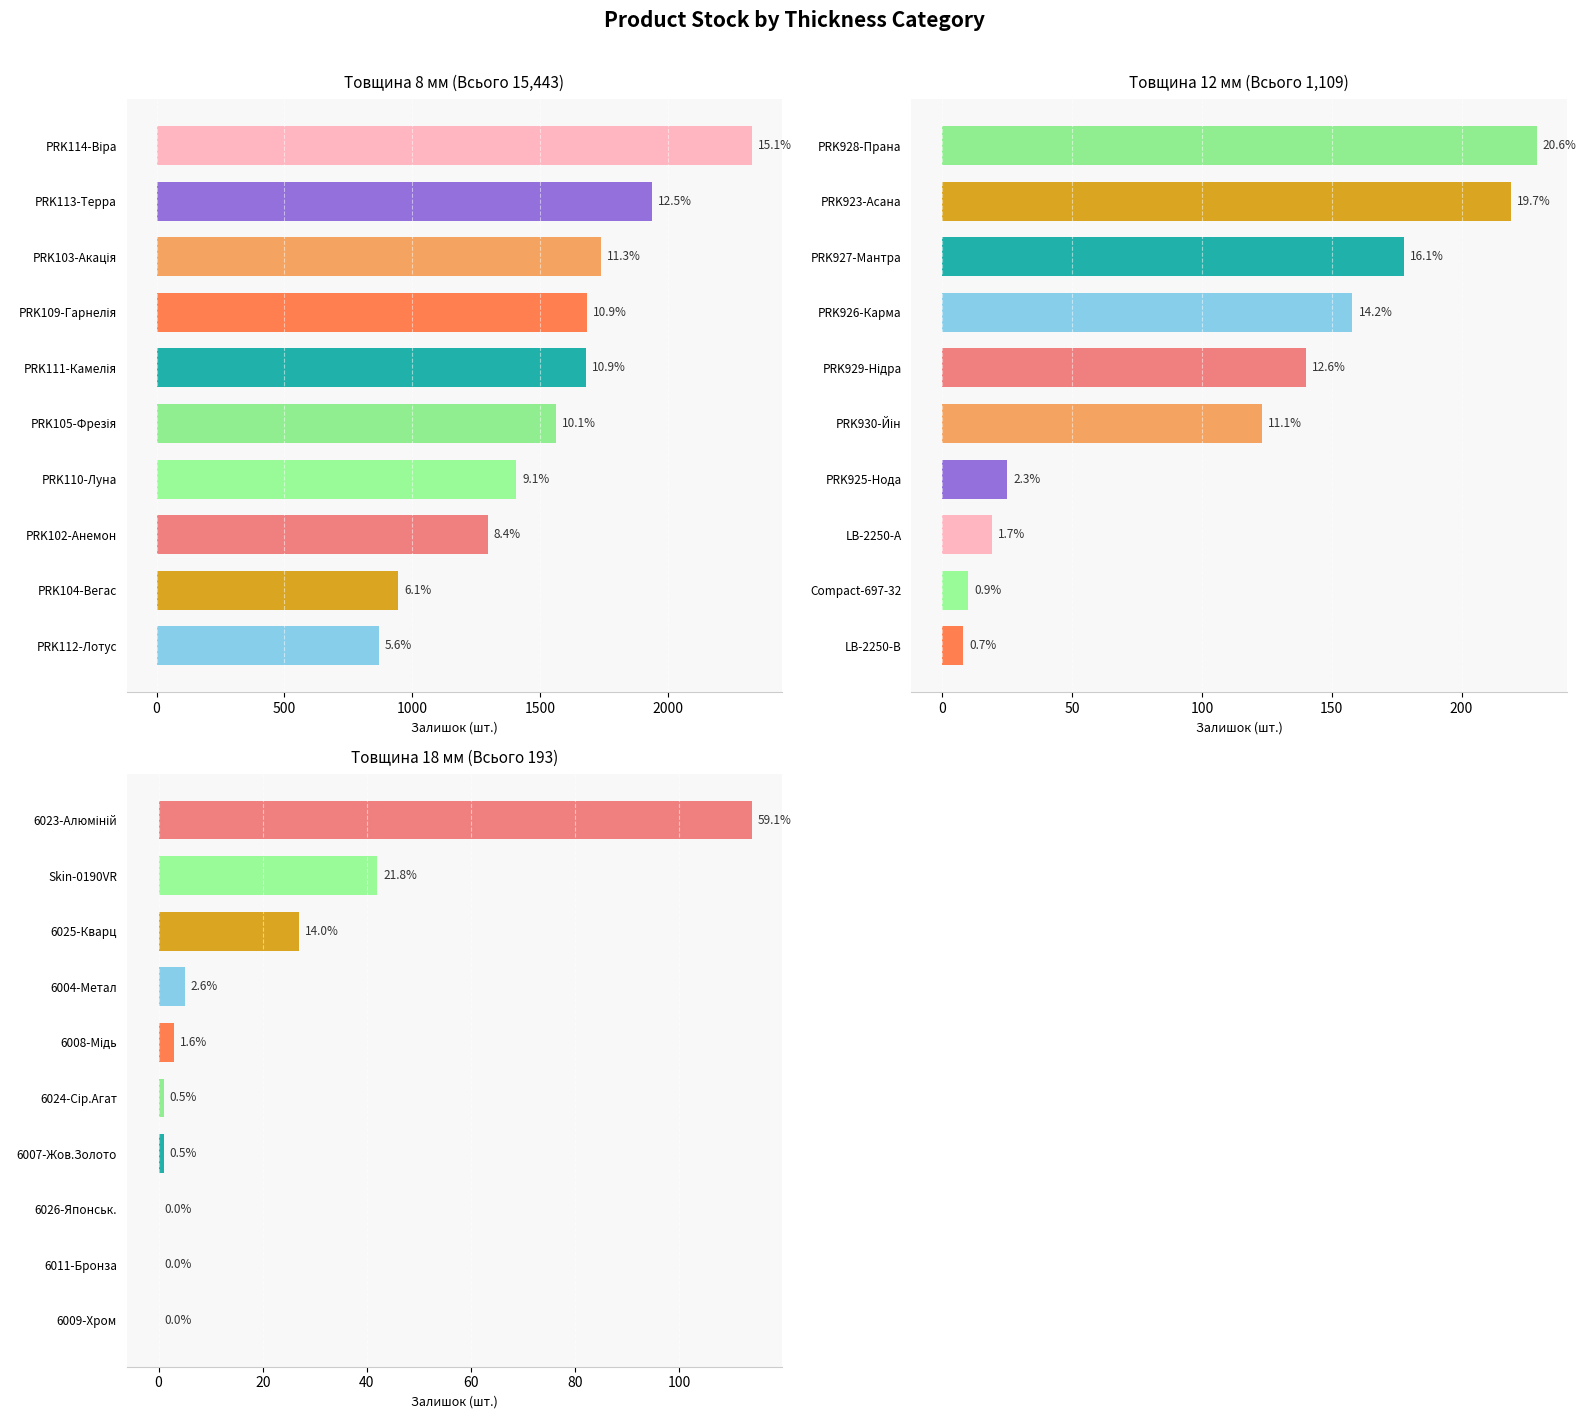

At how many categories does at least one series exceed 941?

9